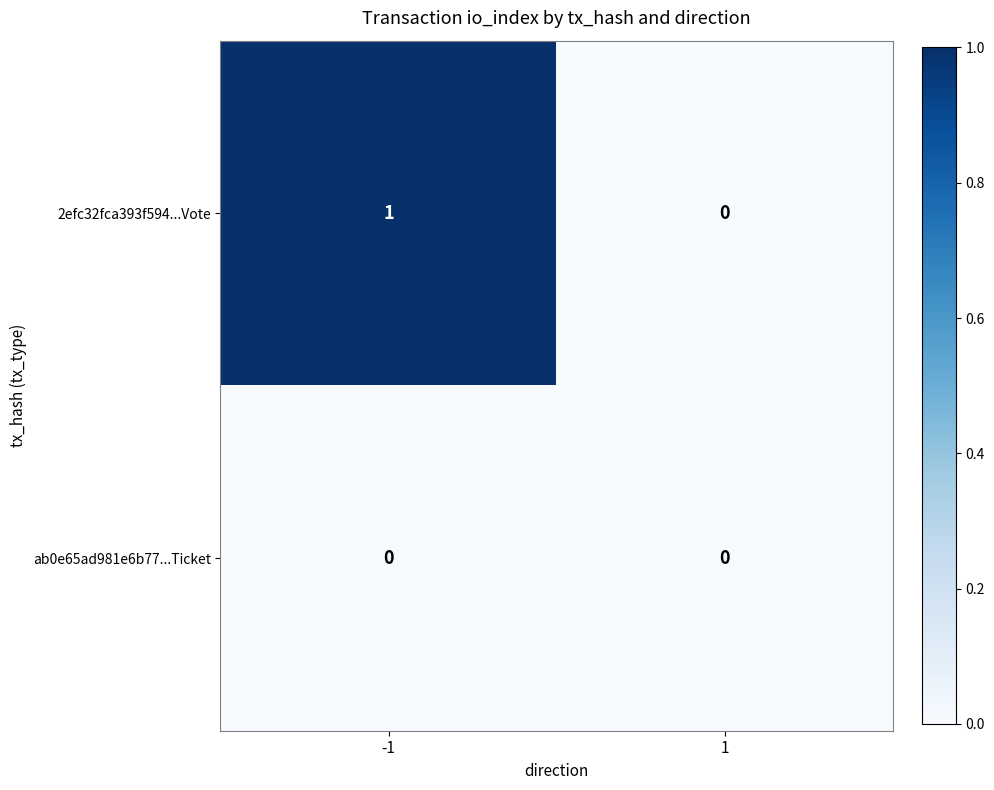

At which category does the chart reach its peak across all series?

-1